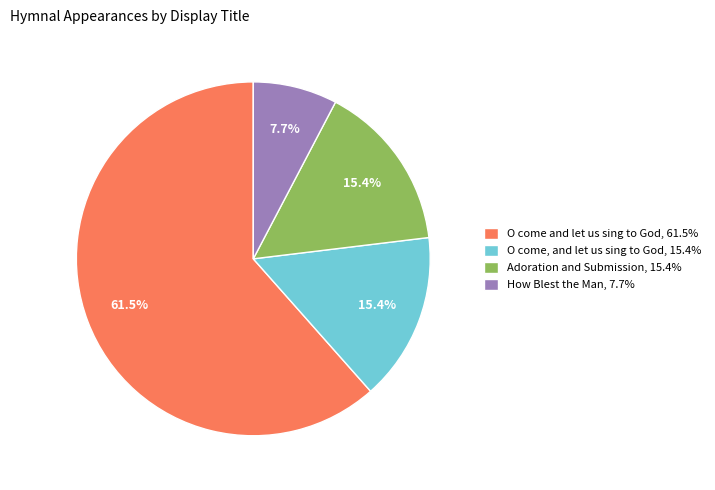

To the nearest percent, what is the difference between the largest and smallest slice percentages?

54%